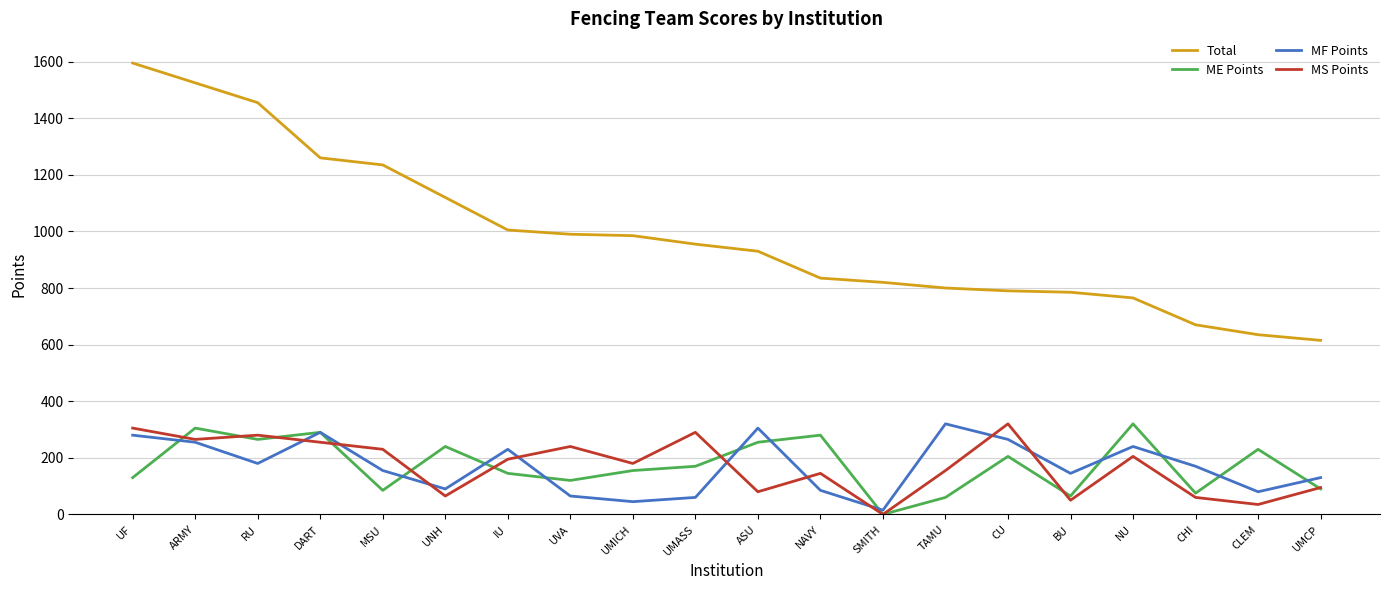

True or false: MF Points has more than 1 points higher than both neighbors.

True